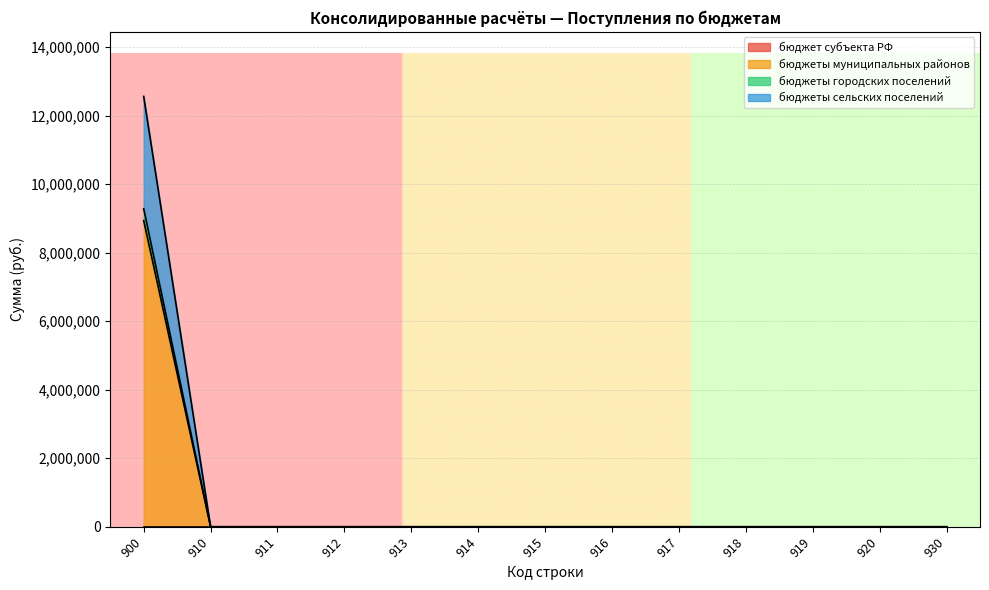

Rank the categories by бюджеты городских поселений value from highest to lowest.

900, 910, 911, 912, 913, 914, 915, 916, 917, 918, 919, 920, 930